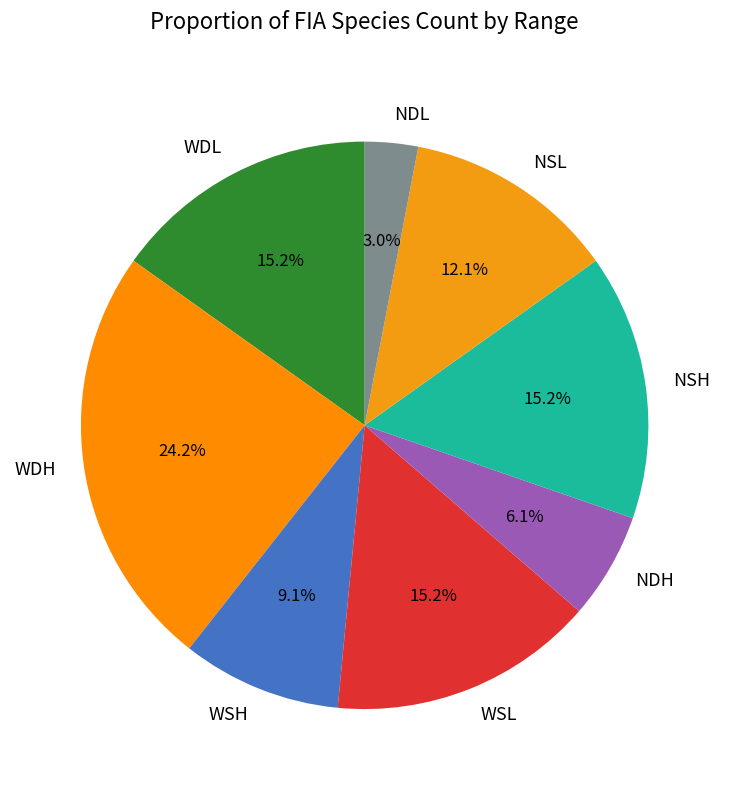

What percentage is the NDL slice, to the nearest percent?

3%